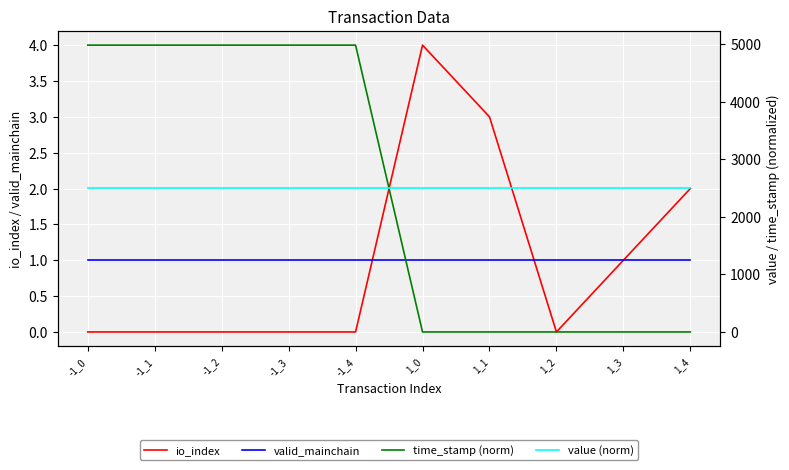

The value of io_index at -1_1 is 0.0. True or false?

True